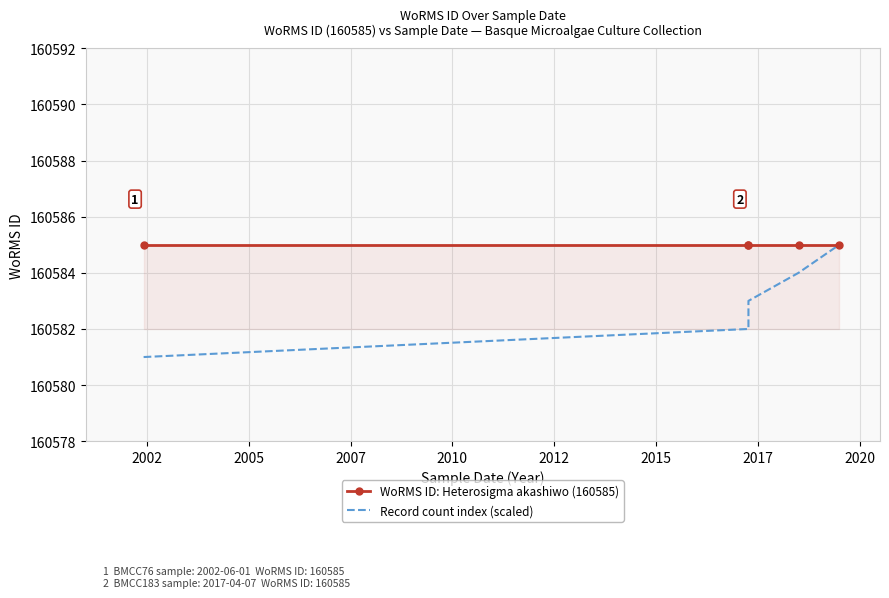

Which series has the largest total across all categories?

WoRMS ID: Heterosigma akashiwo (160585)